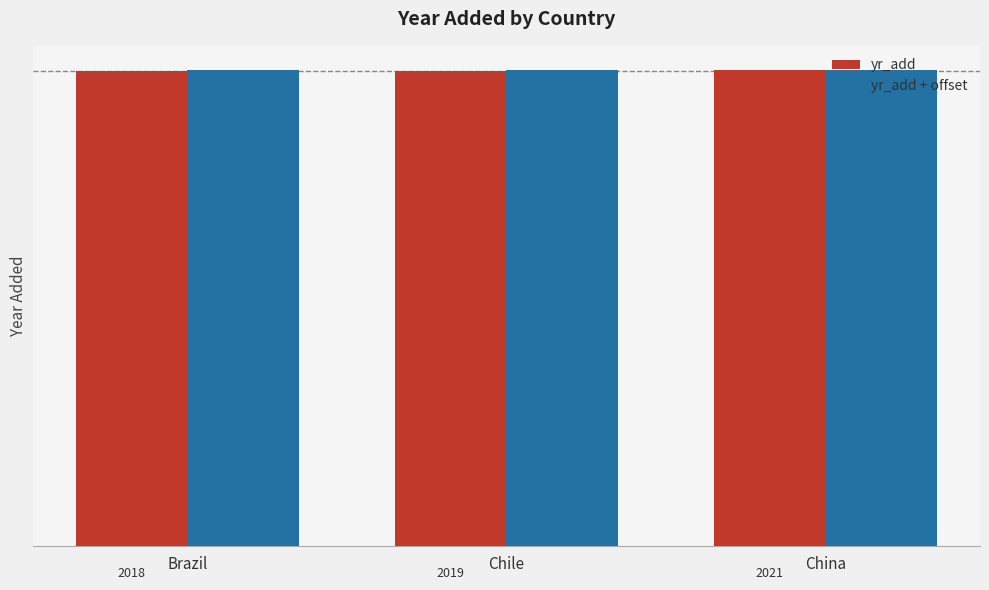

Rank the series by their maximum value, from lowest to highest.

yr_add, yr_add + offset